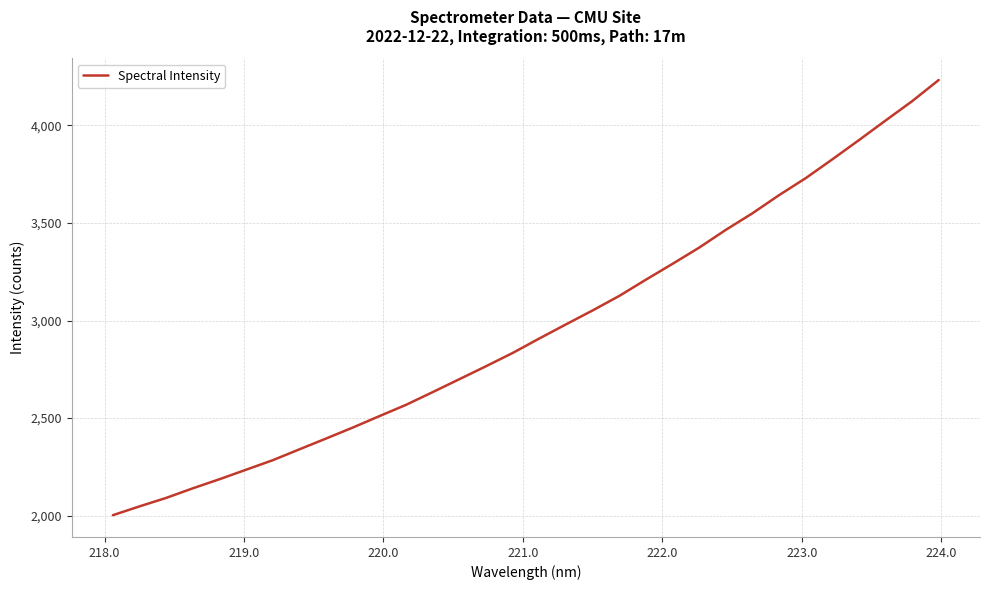

Reading right to left, list all the values displayed in this chart.

4231.8	4123.3	4024.0	3923.8	3825.3	3729.0	3642.0	3549.1	3464.2	3373.3	3290.3	3209.2	3125.9	3051.6	2980.3	2908.0	2833.9	2765.9	2699.7	2633.4	2568.3	2510.4	2451.8	2395.7	2340.4	2284.6	2235.9	2187.1	2140.5	2091.3	2048.0	2002.7